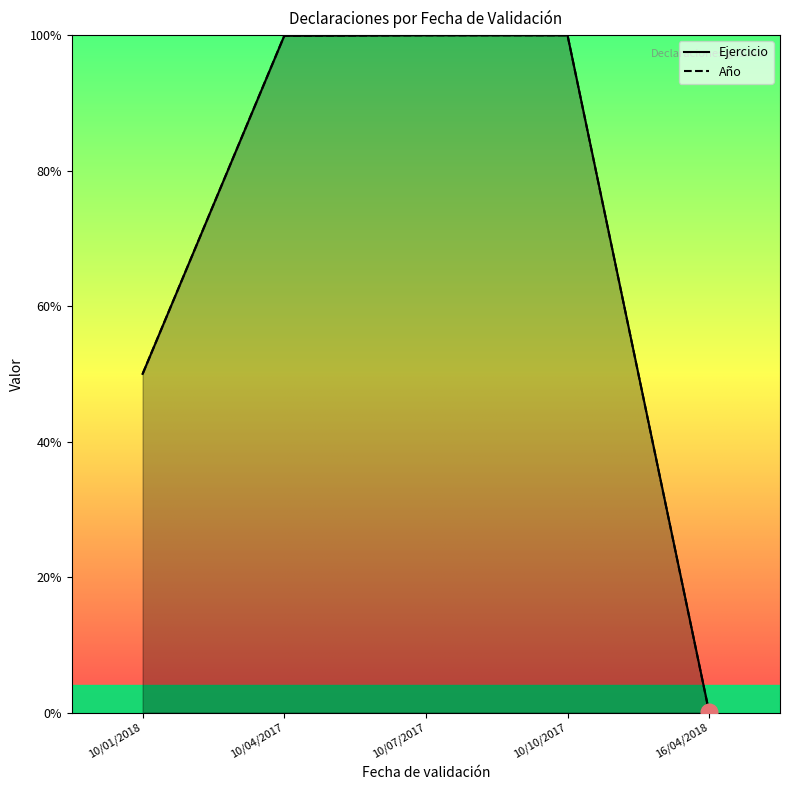

At 10/07/2017, list the series in order from largest to smallest.

Ejercicio, Año